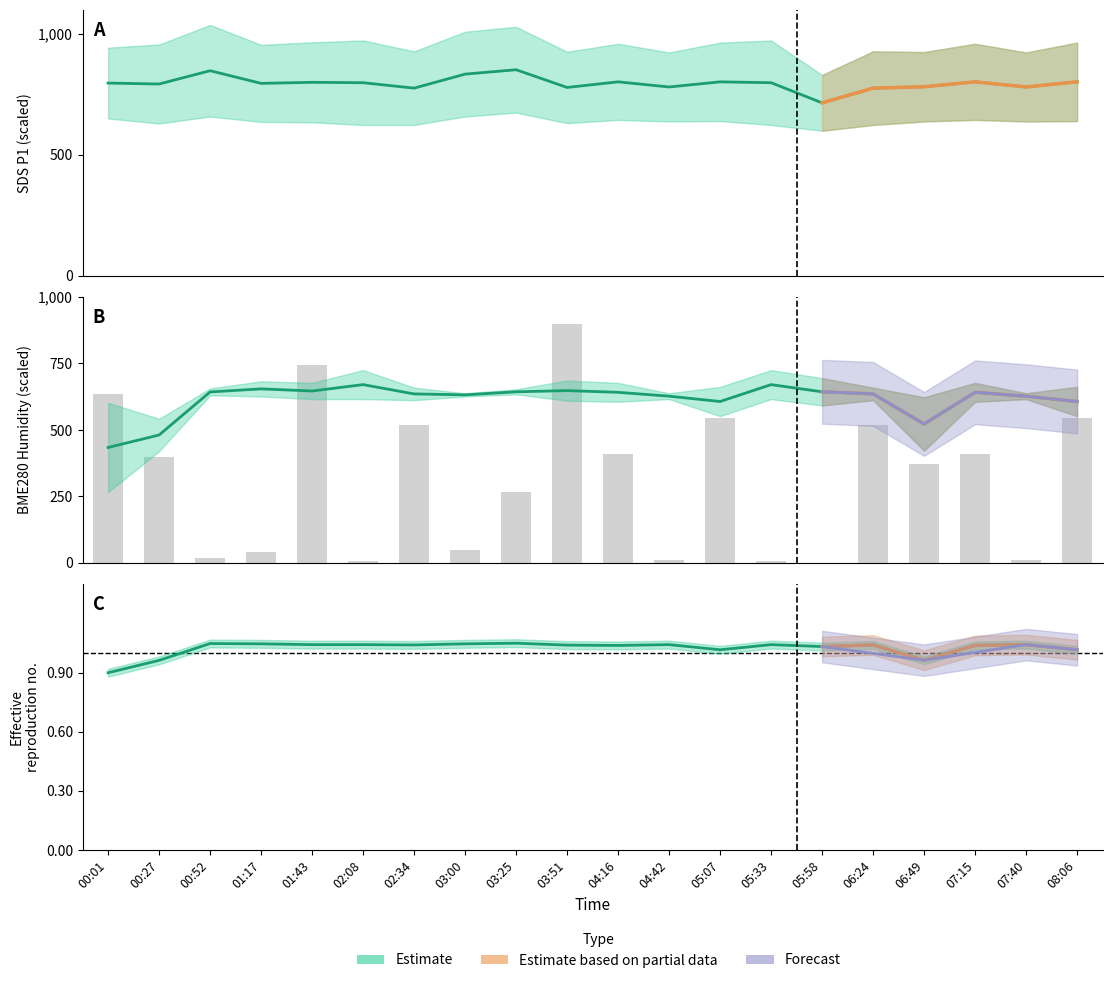

How many values in the SDS_P1 series are below 798?

10